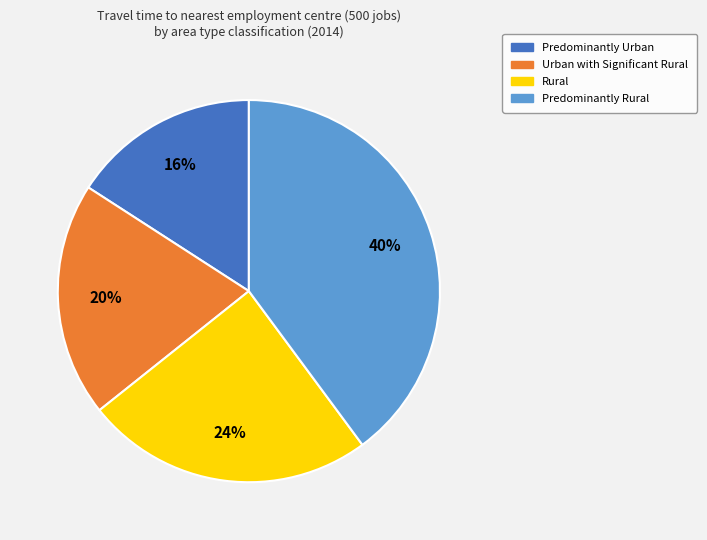

To the nearest percent, what is the combined percentage of Urban with Significant Rural and Predominantly Urban?

36%